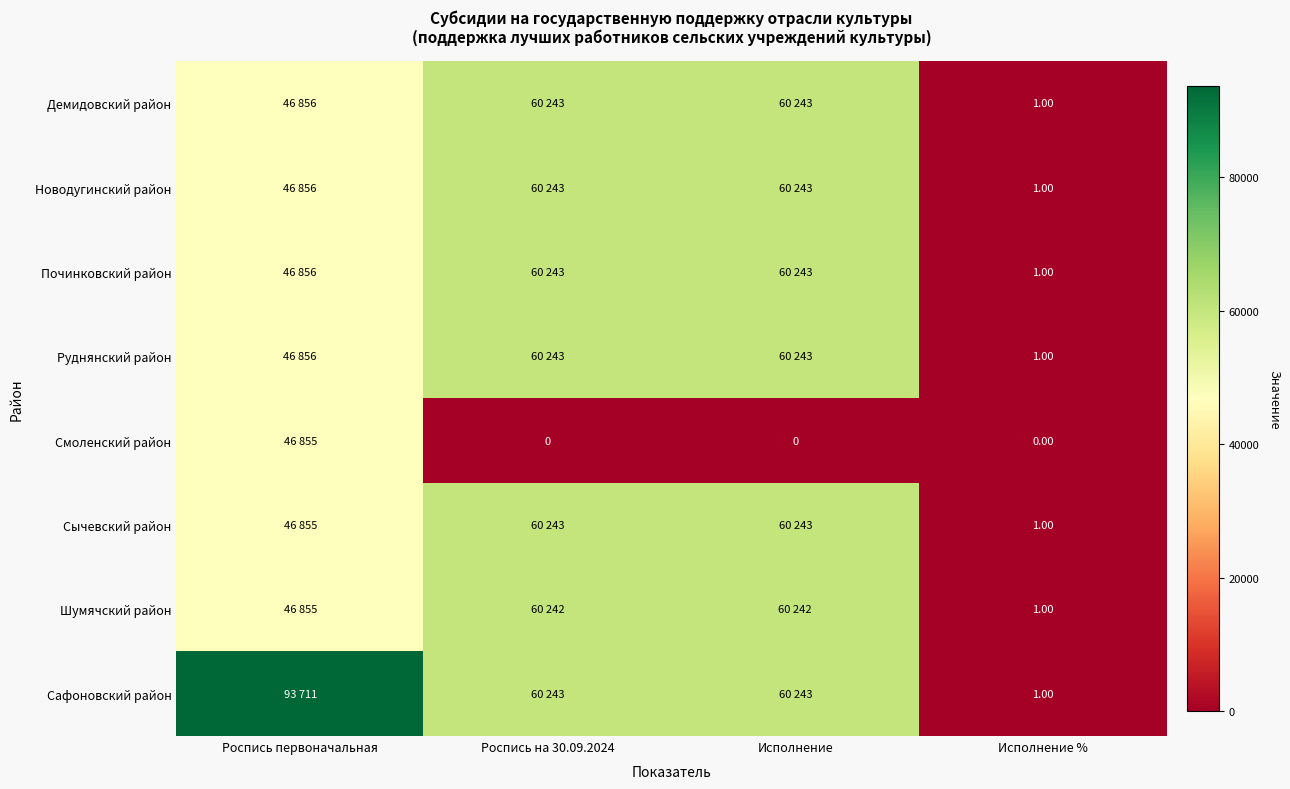

How many distinct data groups are displayed?

8